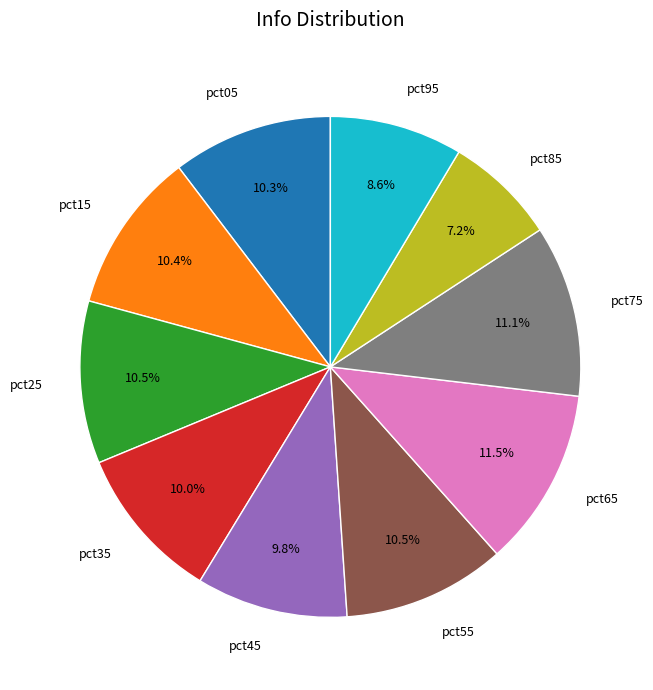

To the nearest percent, what percentage of the pie is pct95?

9%